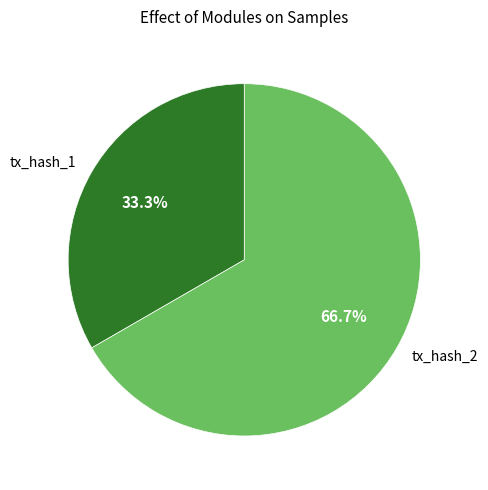

Is the sum of tx_hash_2 and tx_hash_1 greater than half?

Yes